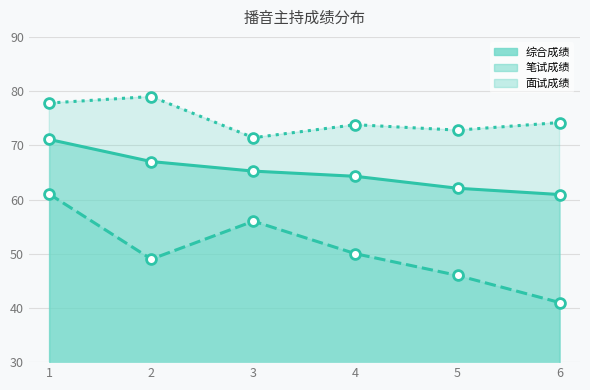

Which series contains the lowest Y value?

笔试成绩